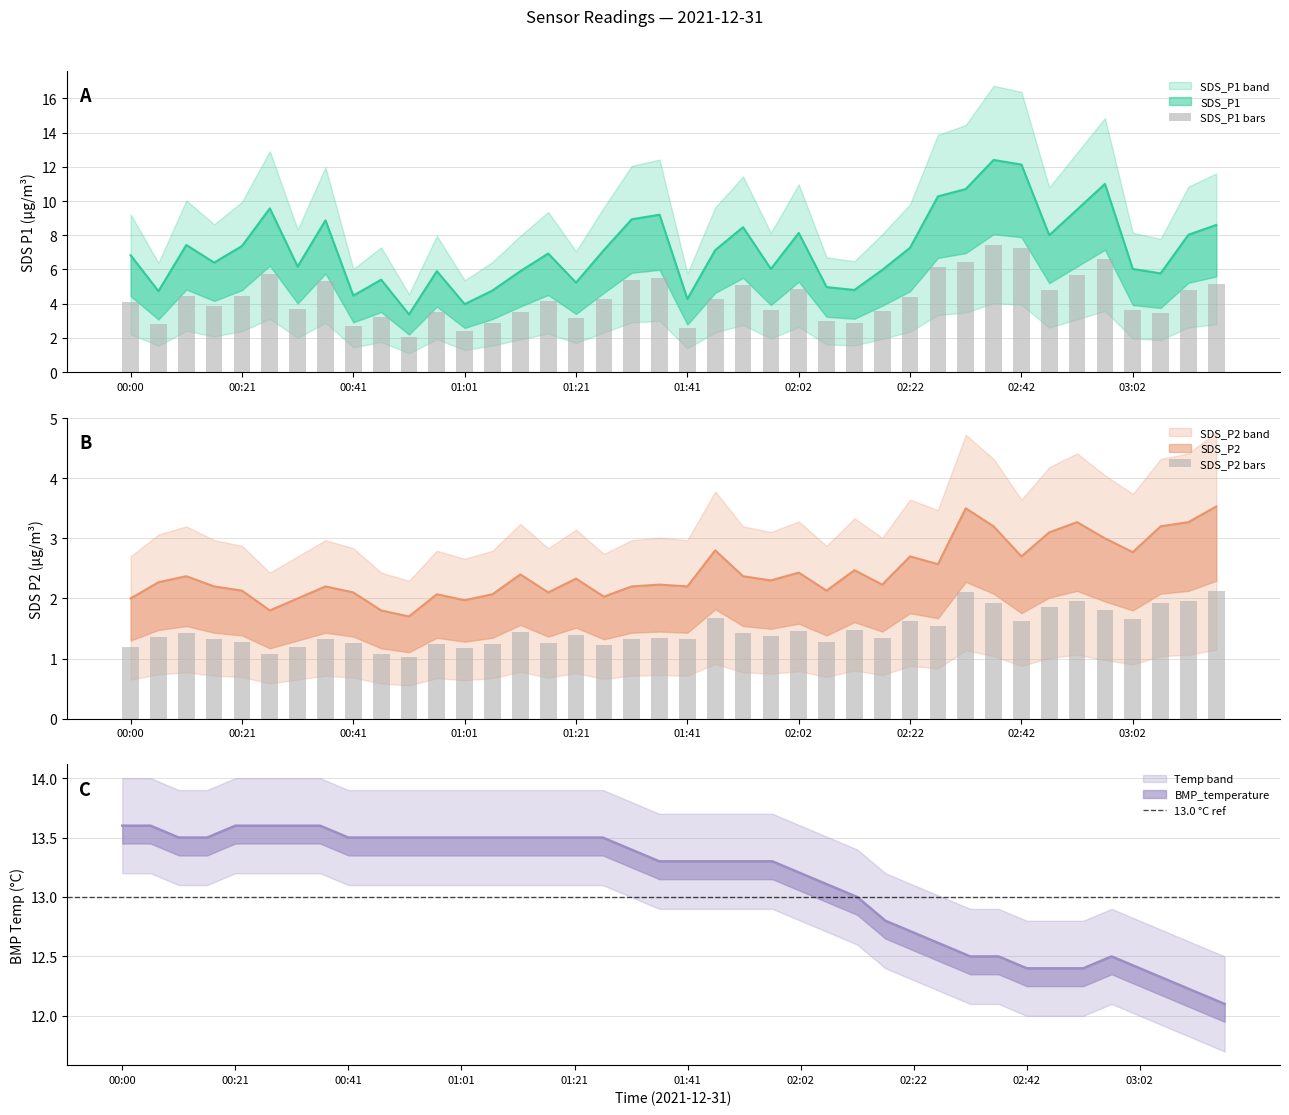

At which label does SDS_P1 first exceed 7?

00:11